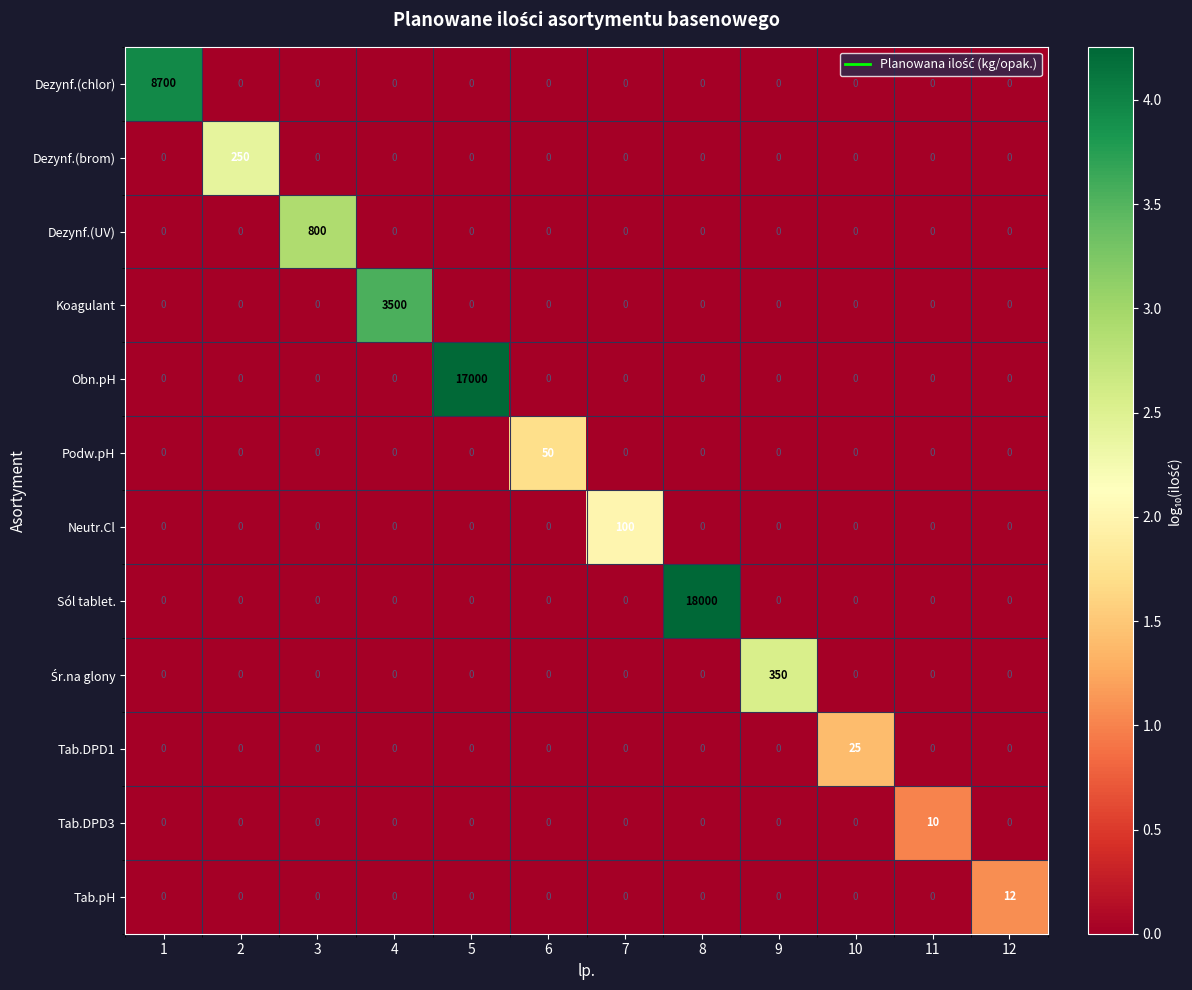

What is the greatest value displayed?

18000